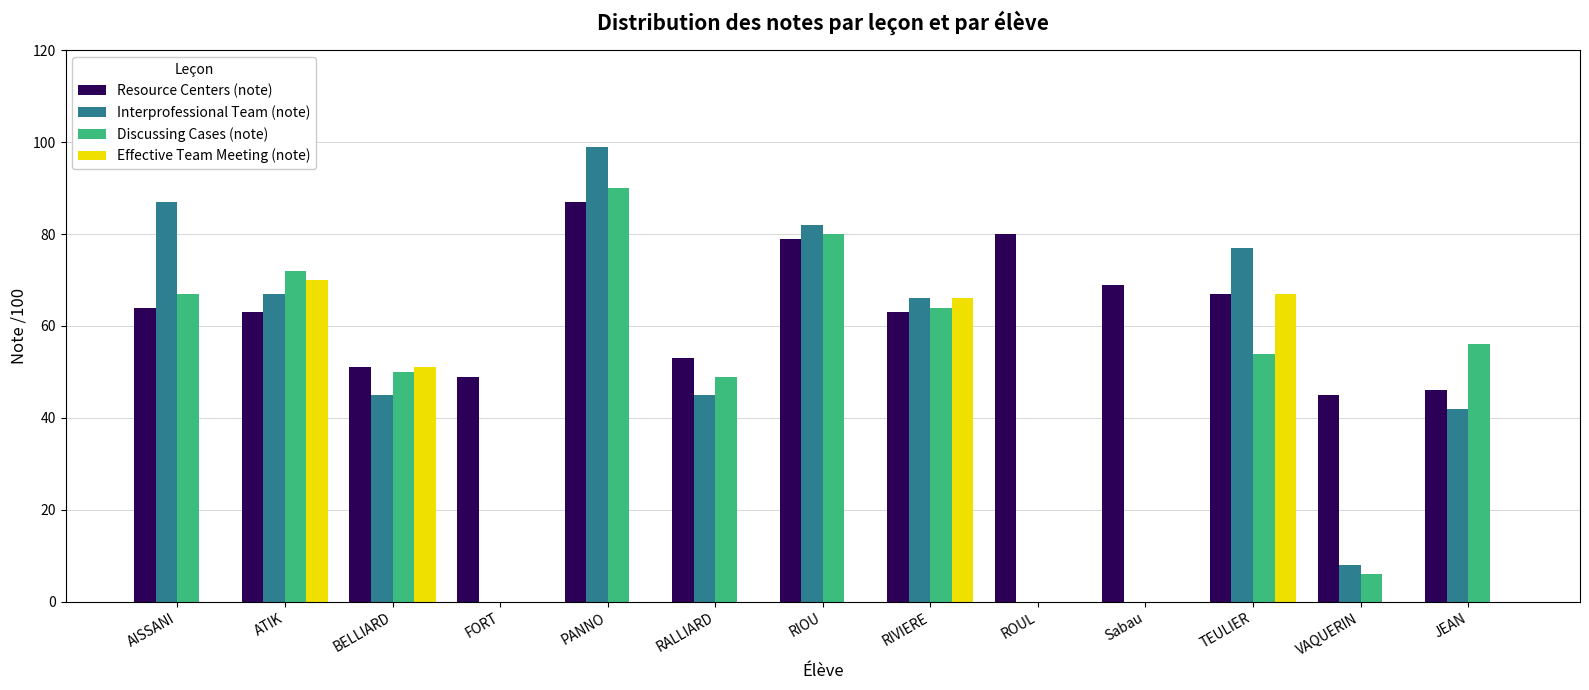

What is the sum of the Resource Centers (note) values at BELLIARD and RIVIERE?

114